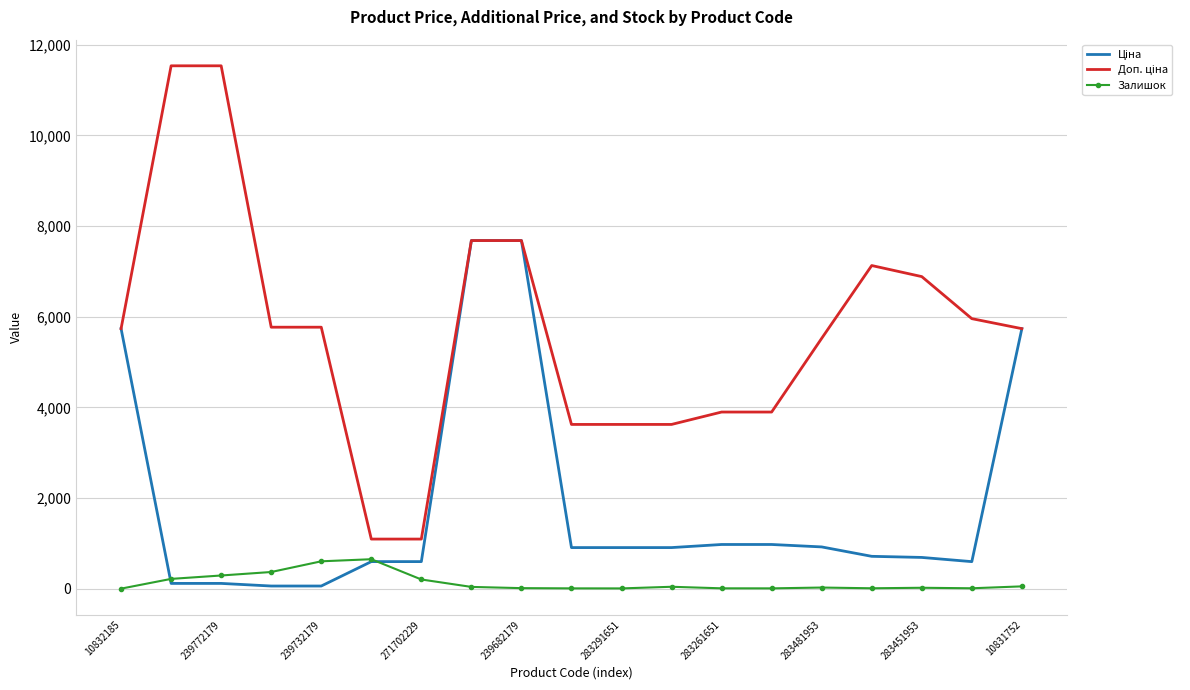

What is the highest value of the Залишок series?

649.0